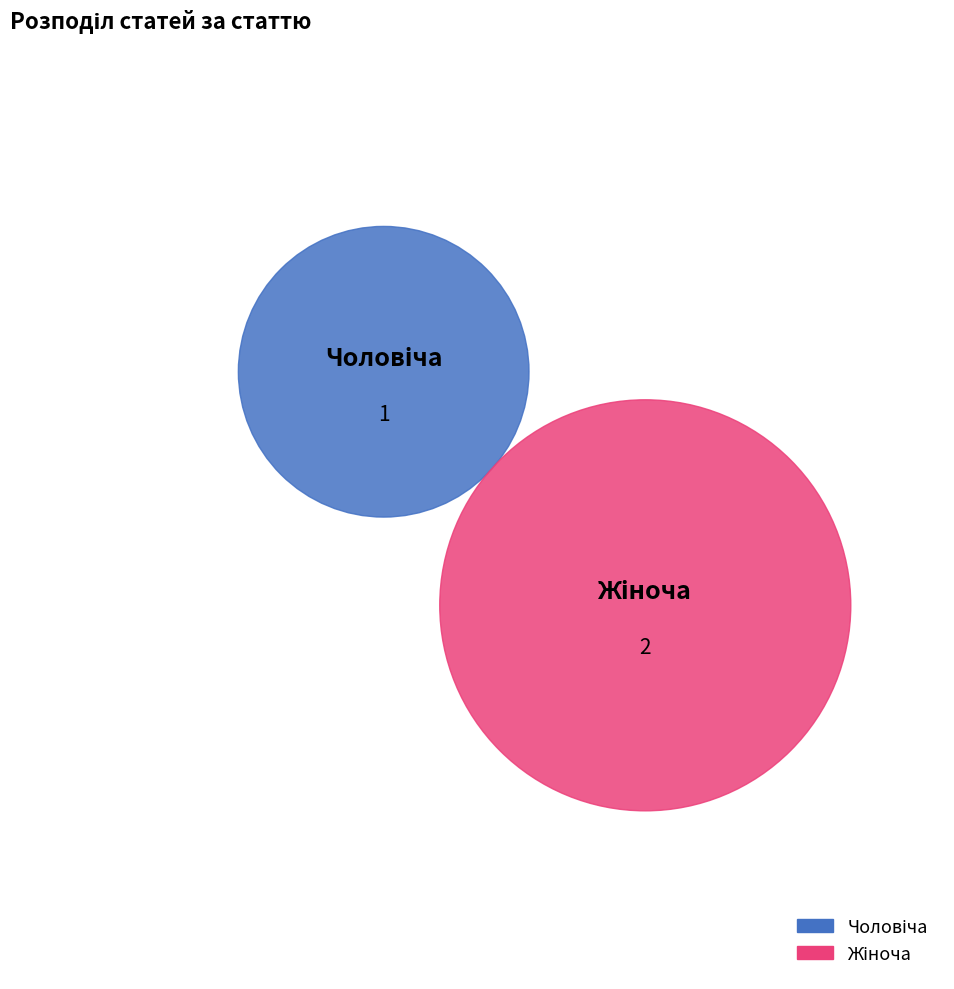

To the nearest percent, what is the combined percentage of Жіноча and Чоловіча?

100%